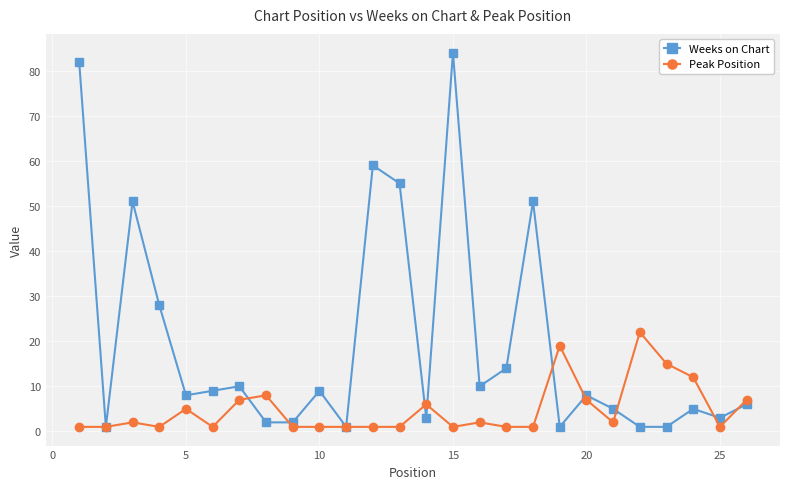

In Weeks on Chart, how many points are higher than both neighbors (excluding endpoints)?

8